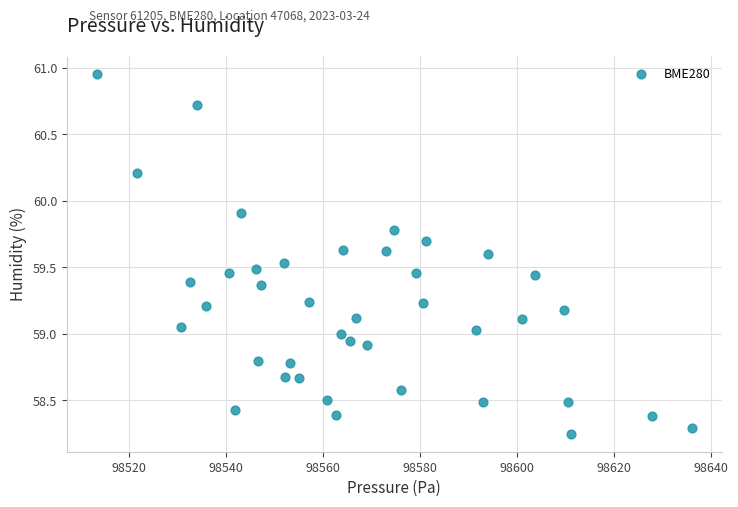

What is the range of X values (max minus min)?

122.8